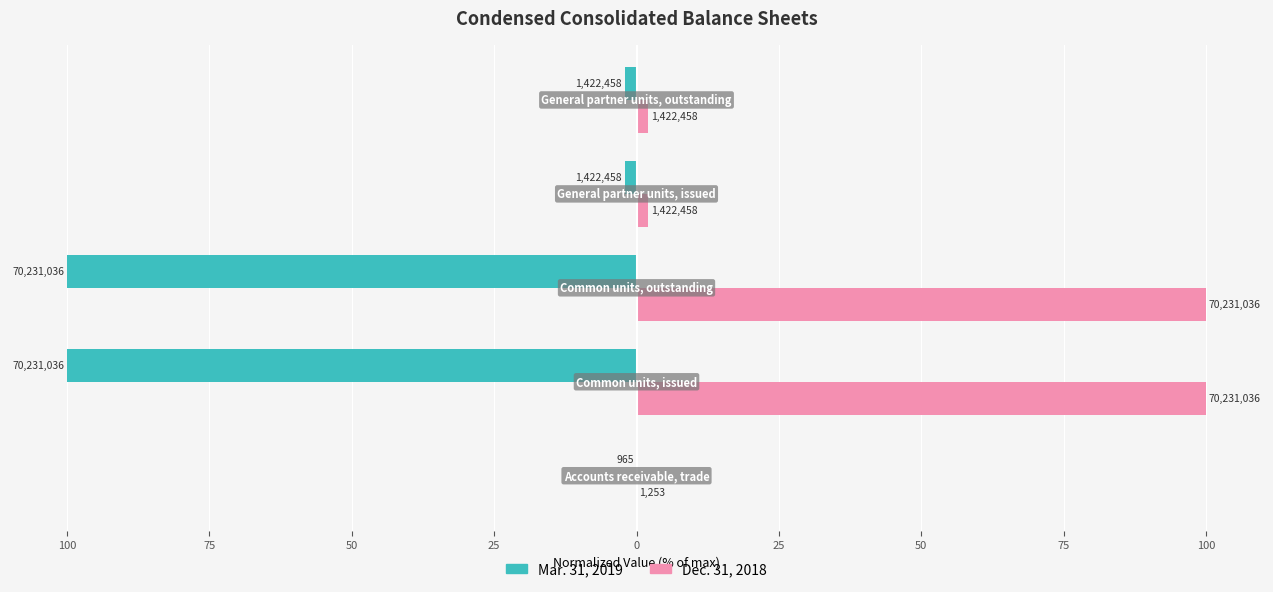

What is the difference between the second highest and second lowest values in the Dec. 31, 2018 series?

98.0